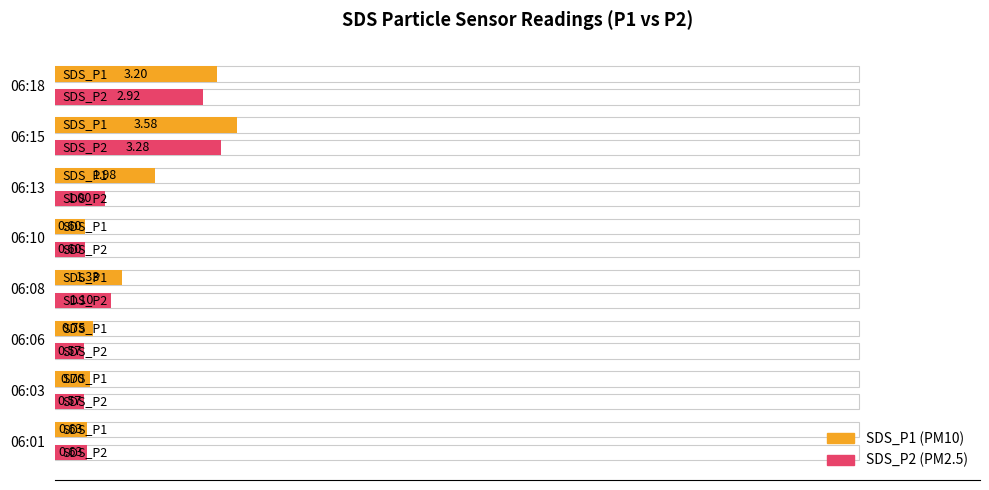

How many categories are shown in the chart?

8